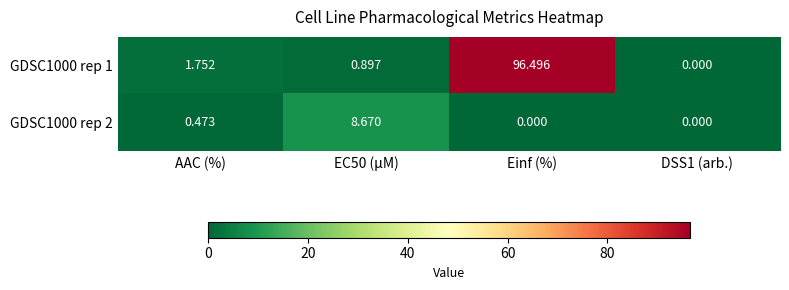

At which category does the chart reach its peak across all series?

Einf (%)